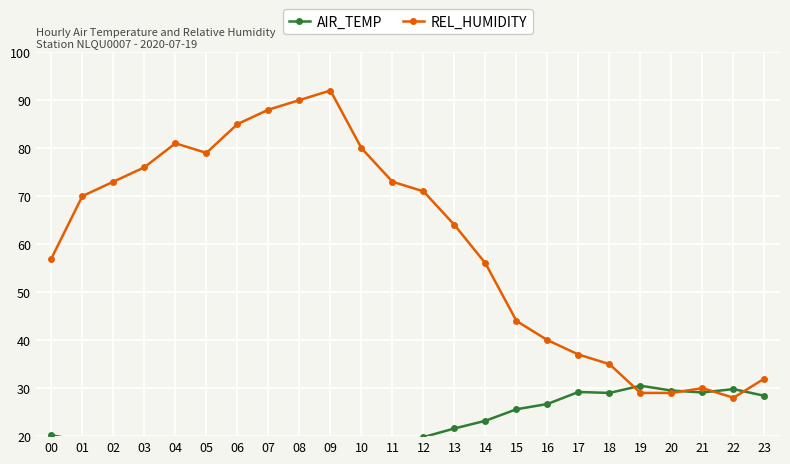

Between which two adjacent categories do REL_HUMIDITY and AIR_TEMP first intersect?

18 and 19